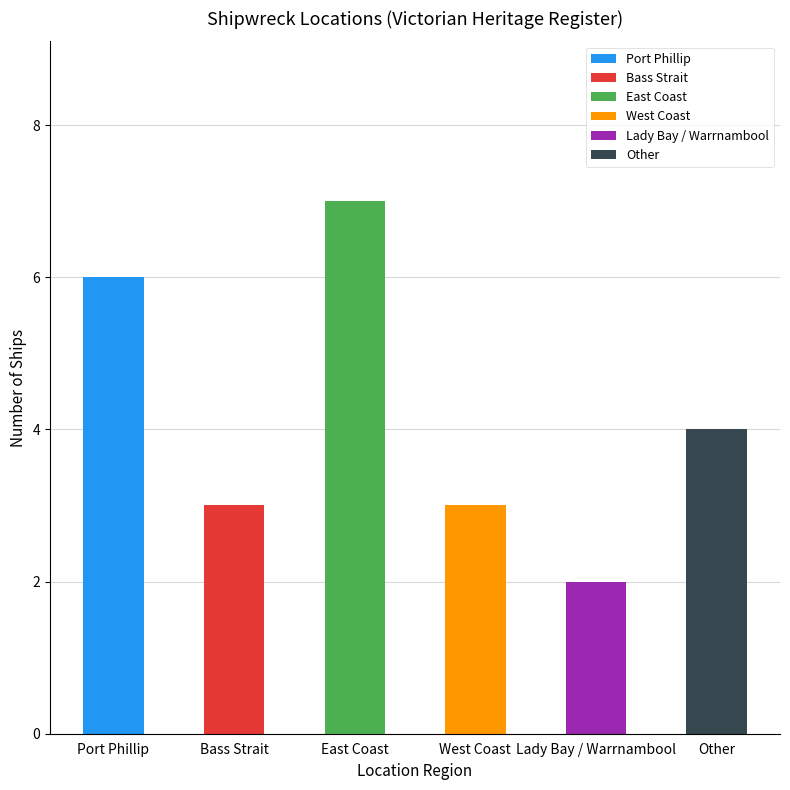

Are the bars grouped side by side (vs. stacked)?

No